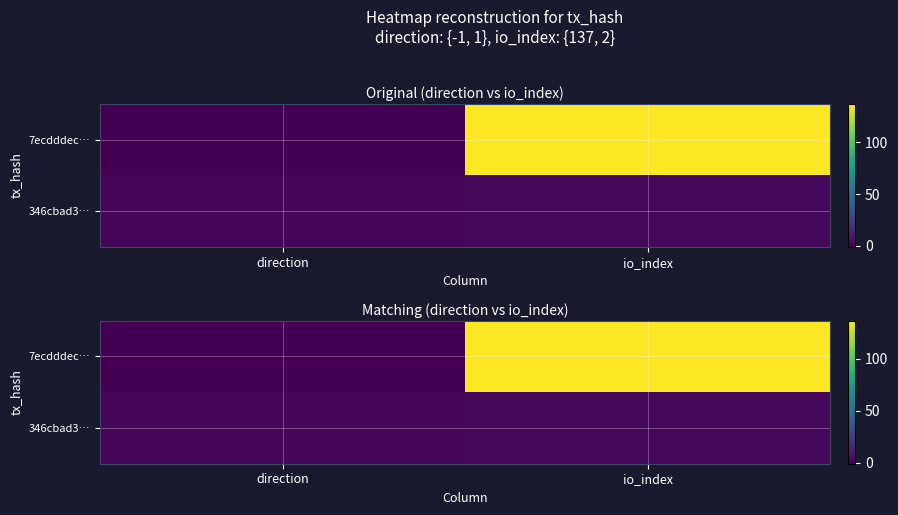

List the series in order of their peak value, highest first.

7ecdddec…, 346cbad3…